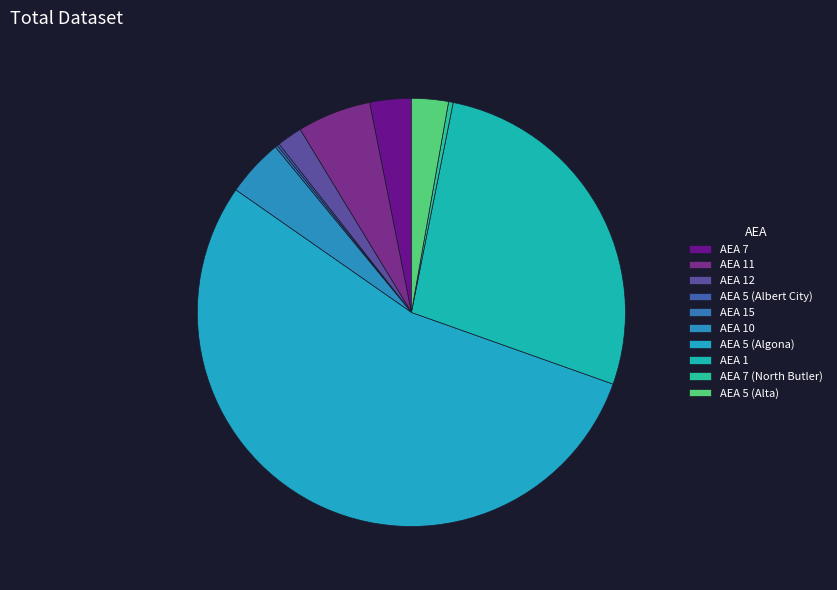

Do AEA 11 and AEA 15 together represent more than half of the pie?

No